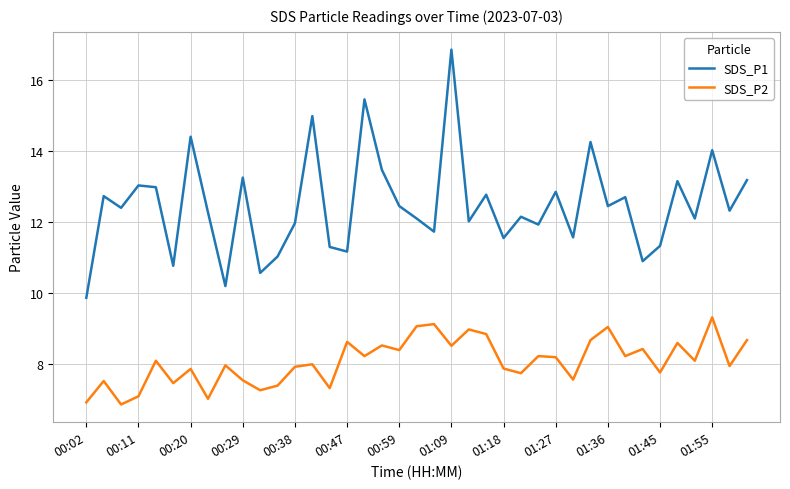

Which series has the largest total across all categories?

SDS_P1